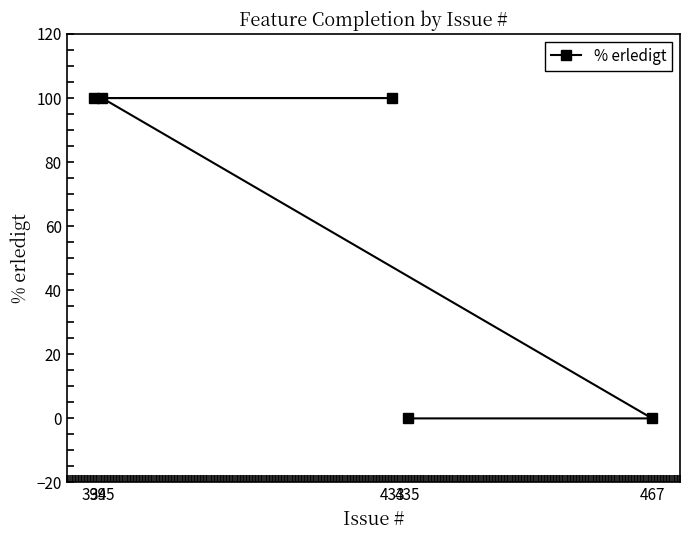

What is the difference between the values at 395 and 435?

100